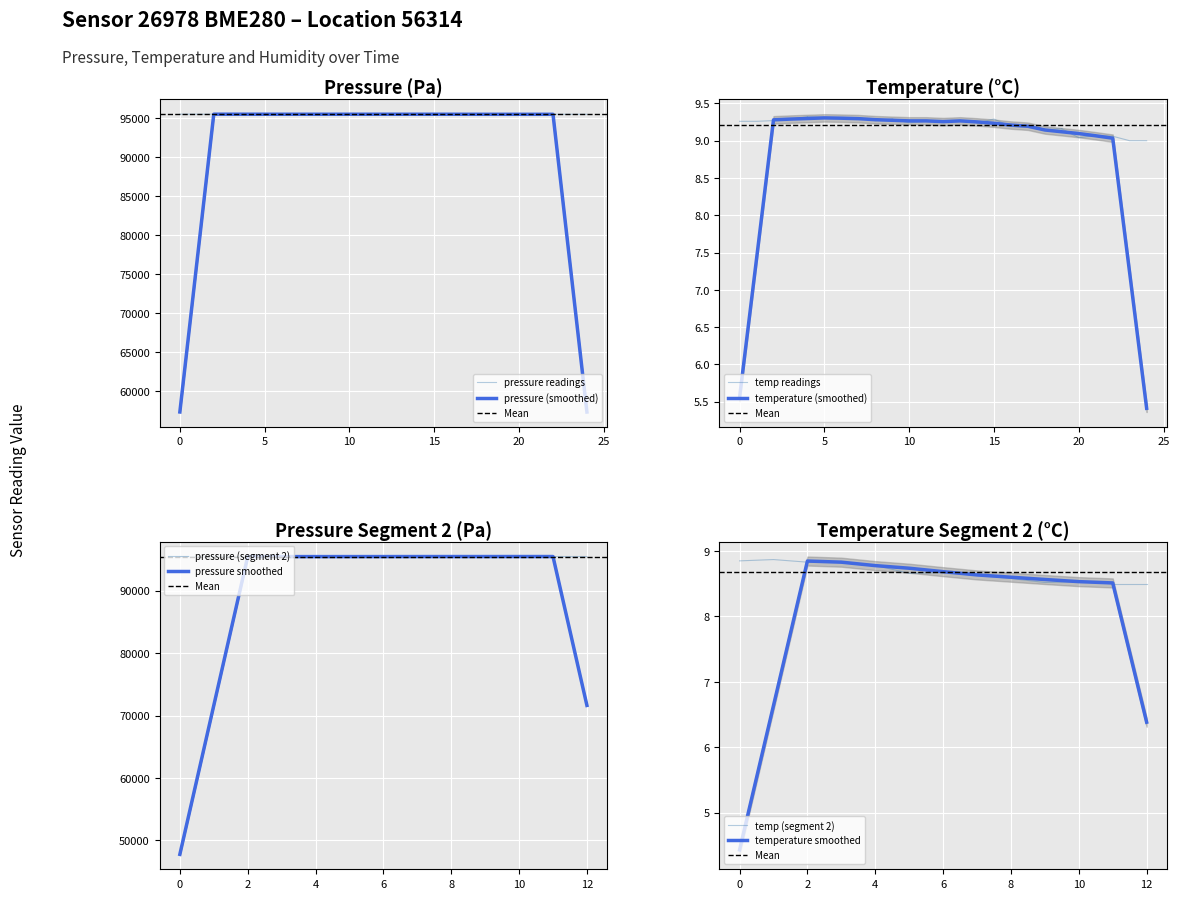

What is the sum of the pressure values at 02:46 and 01:46?

190970.2